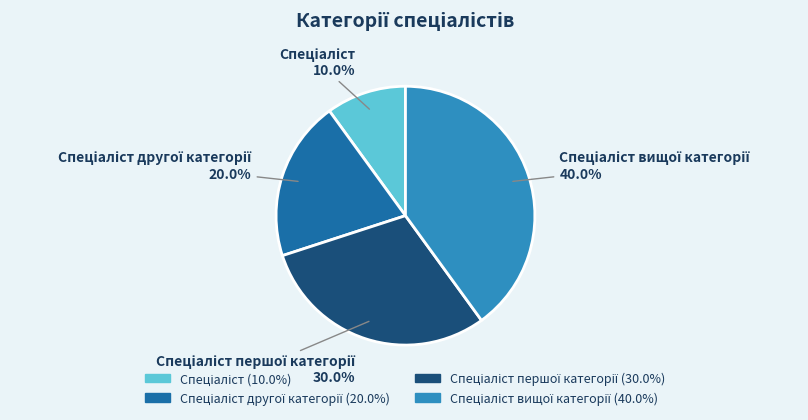

Is there any slice that represents more than half of the pie?

No